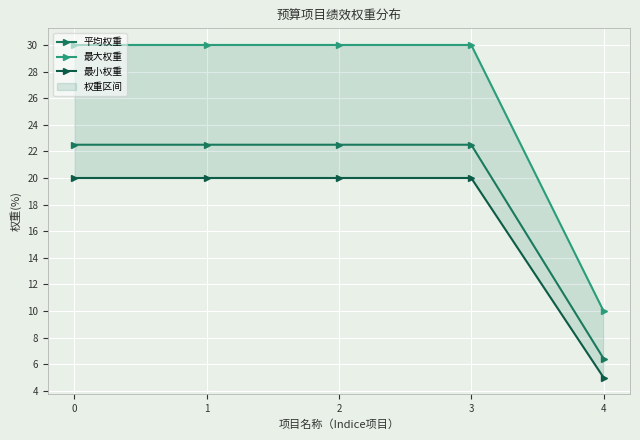

What is the total value across all series at 3?

72.5